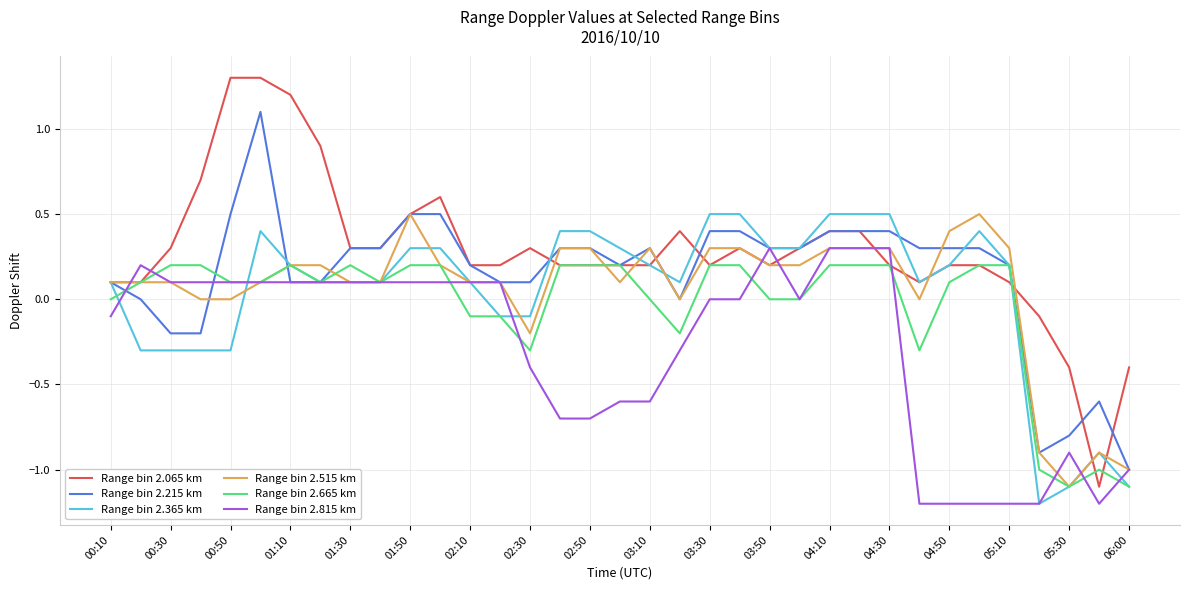

Which series has the largest total across all categories?

Range bin 2.065 km